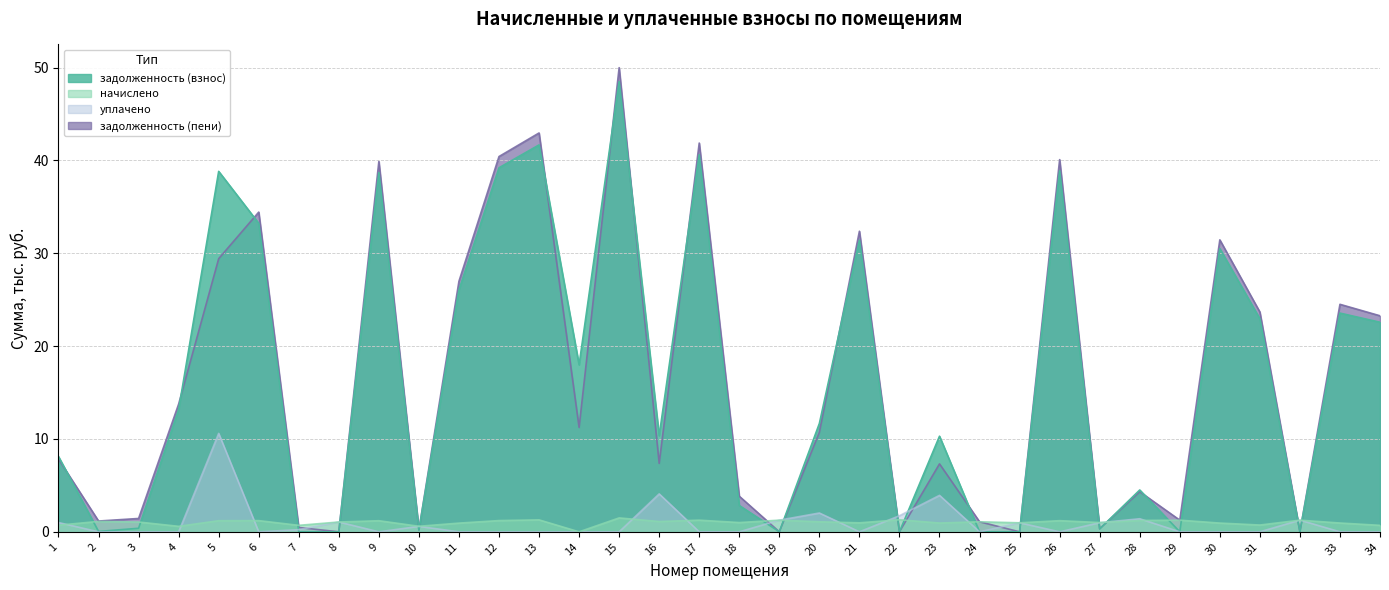

What is the approximate value of задолженность (пени) at 7?

0.5